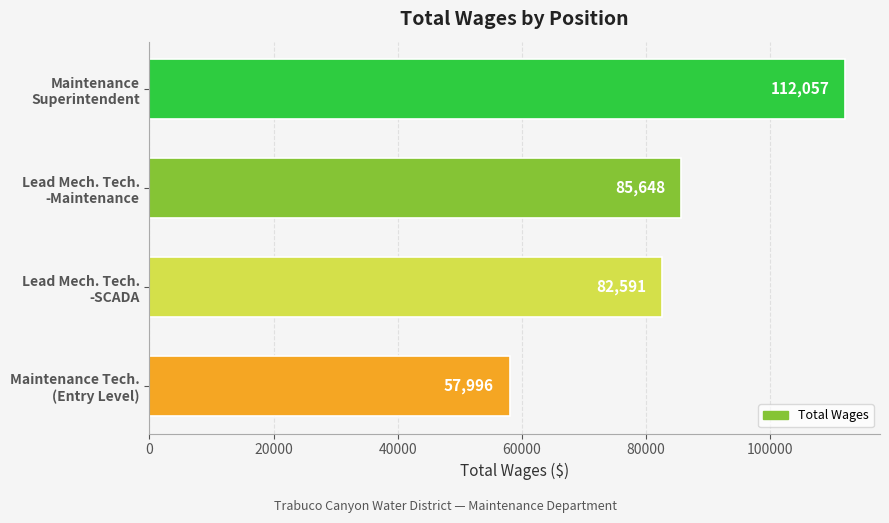

Count the number of categories in the chart.

4